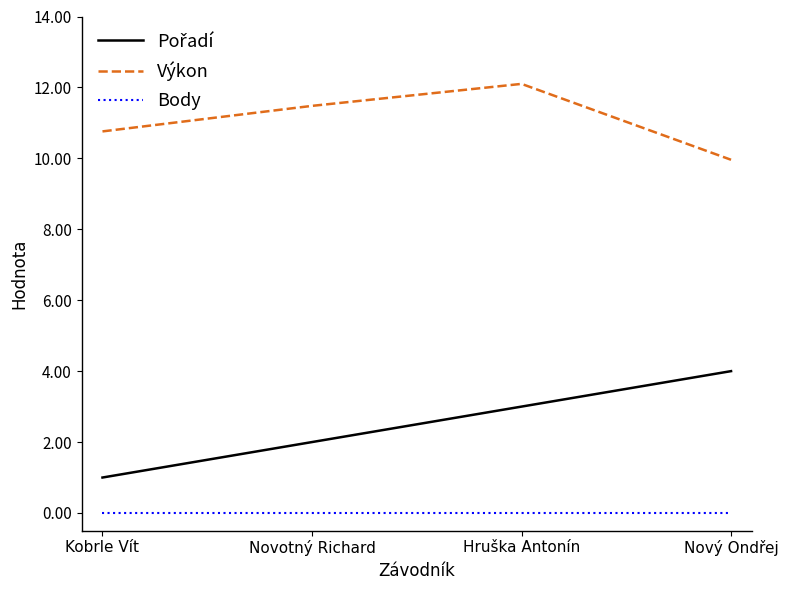

The value of Body at Hruška Antonín is 0.0. True or false?

True